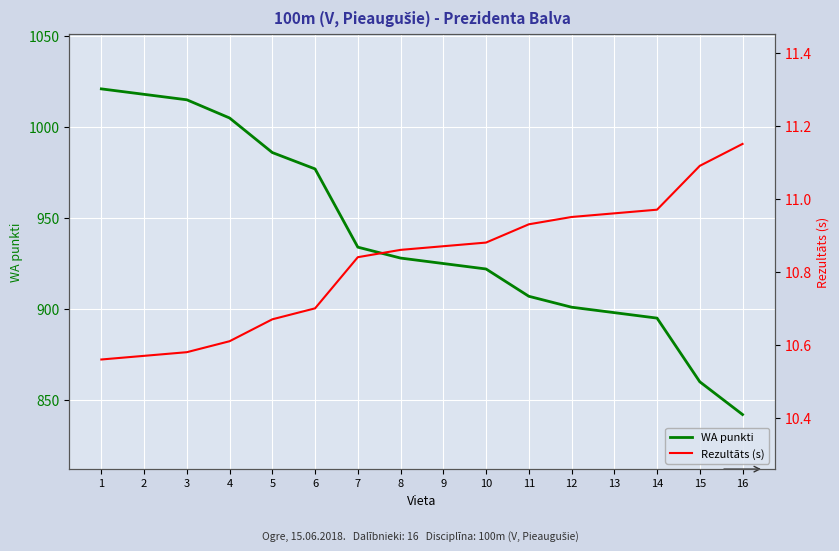

How many values in the WA punkti series exceed 928?

7